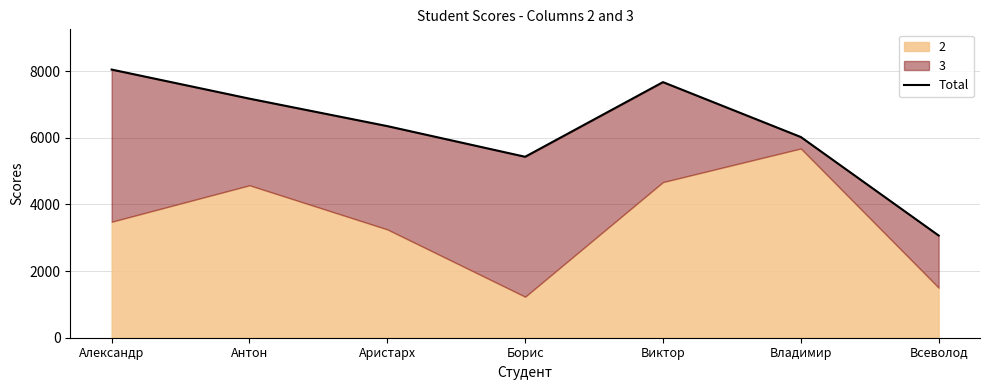

At which label does the data first exceed 6350?

Александр